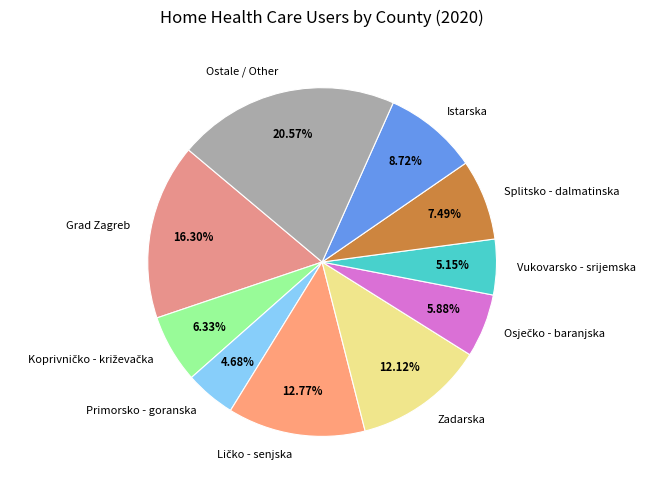

Is the sum of Splitsko - dalmatinska and Zadarska greater than half?

No